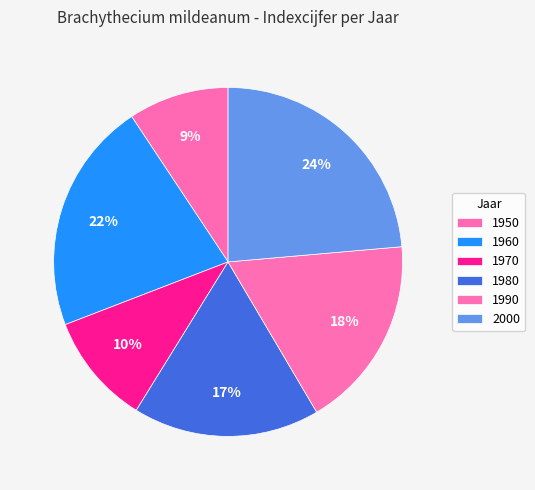

To the nearest percent, what is the average slice percentage?

17%